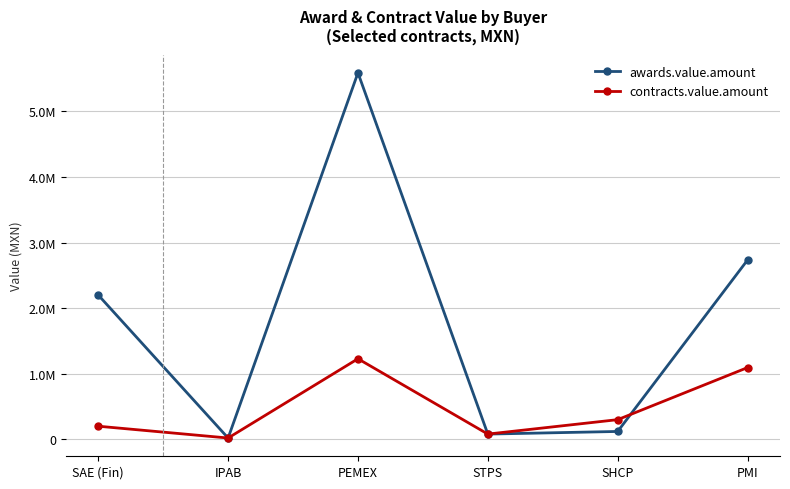

Reading left to right, extract all data points from this chart.

awards.value.amount: 2200000	20000	5587850	80000	120000	2733650
contracts.value.amount: 200000	20000	1228392	80000	300000	1093800